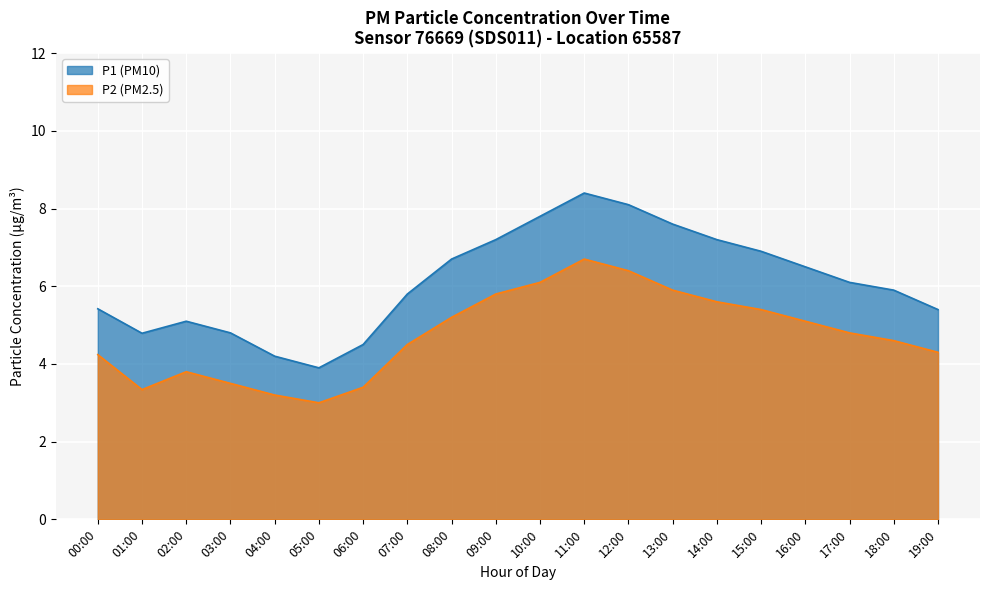

Where is P2 nearest to the value 6?

17:00